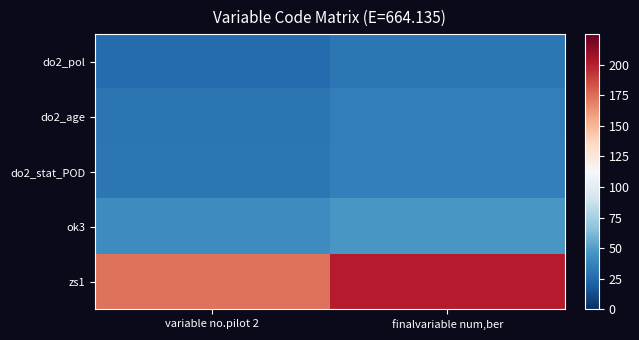

Reading left to right, transcribe all the data shown in this chart.

do2_pol: variable no.pilot 2=26	finalvariable num,ber=31
do2_age: variable no.pilot 2=30	finalvariable num,ber=35
do2_stat_POD: variable no.pilot 2=31	finalvariable num,ber=36
ok3: variable no.pilot 2=42	finalvariable num,ber=47
zs1: variable no.pilot 2=174	finalvariable num,ber=201